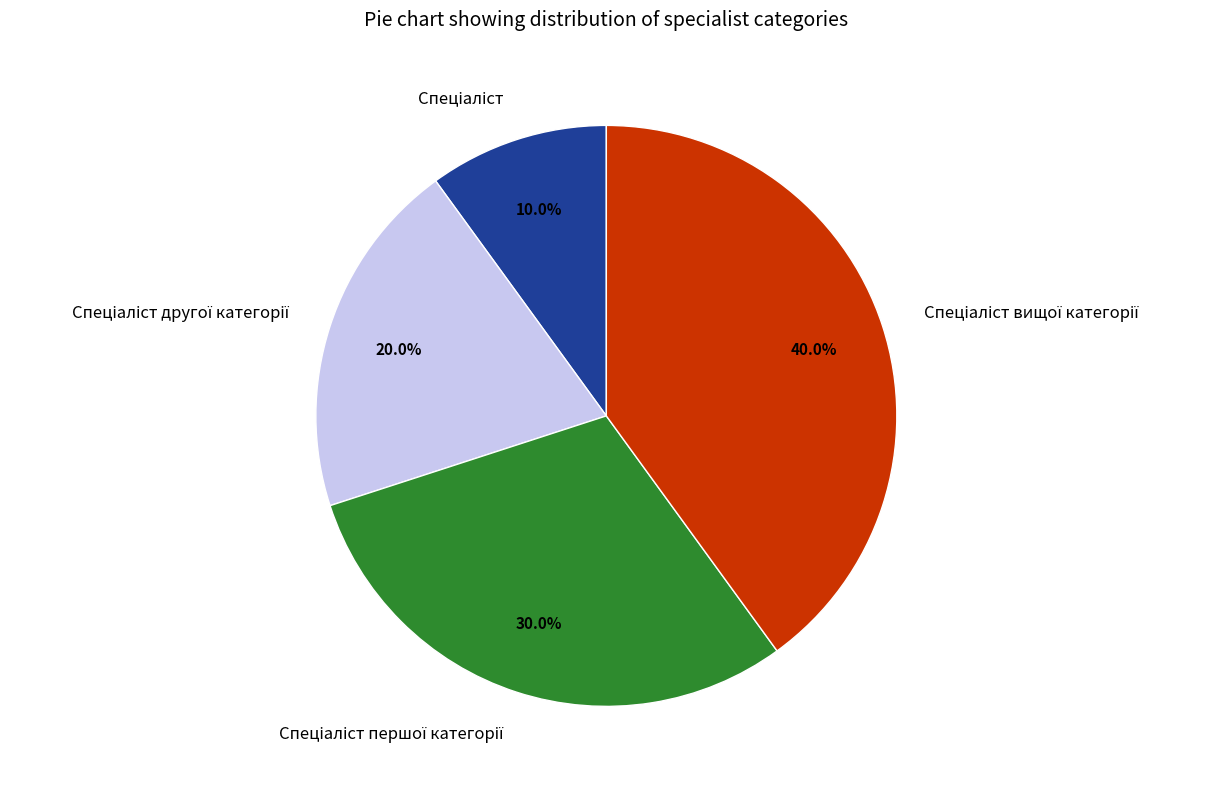

How many segments does this pie chart have?

4